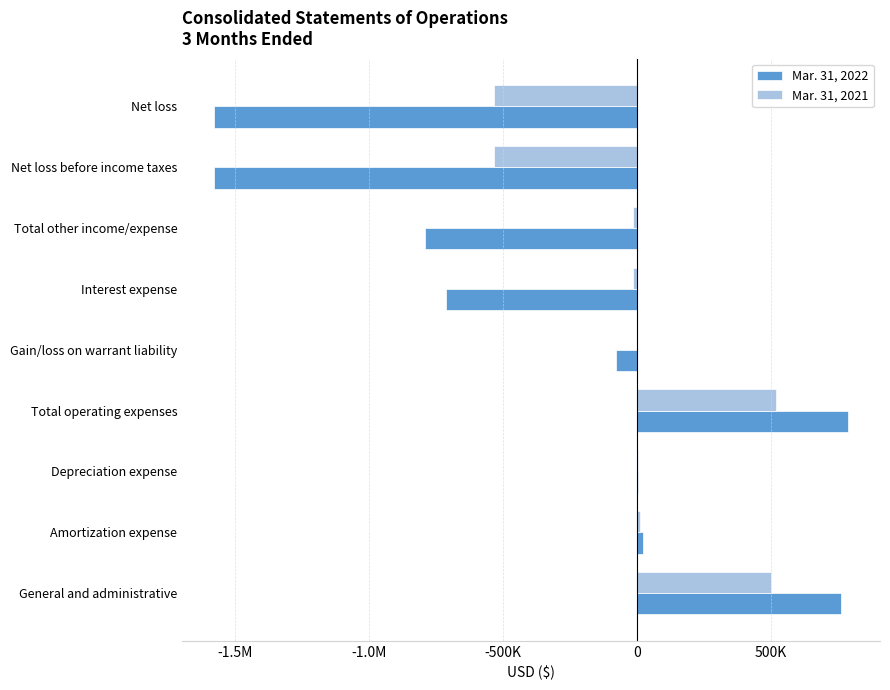

What are all the series names shown in the legend?

Mar. 31, 2022, Mar. 31, 2021